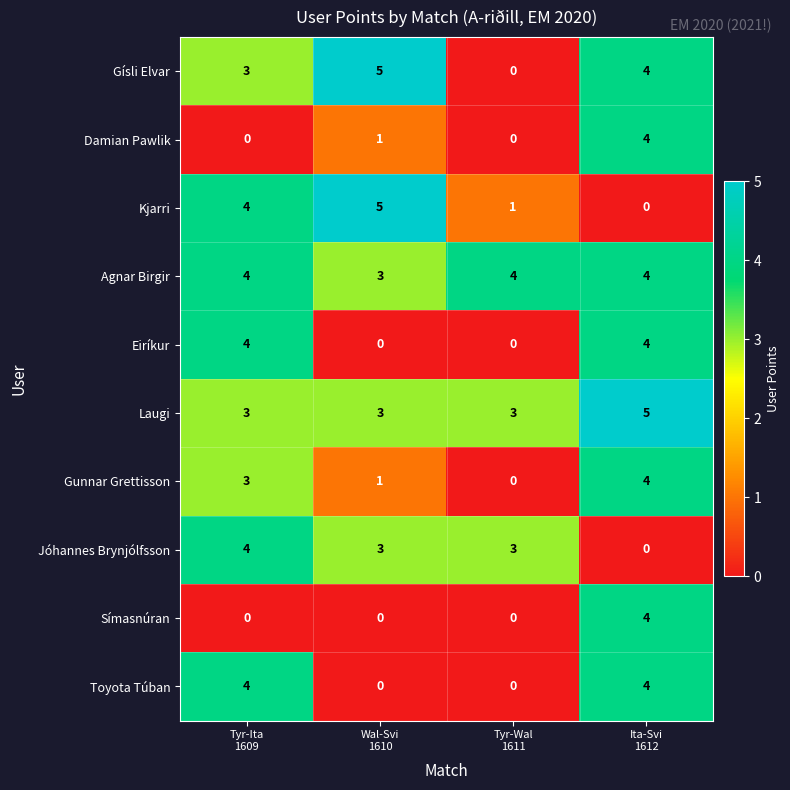

What is the sum of all Agnar Birgir values?

15